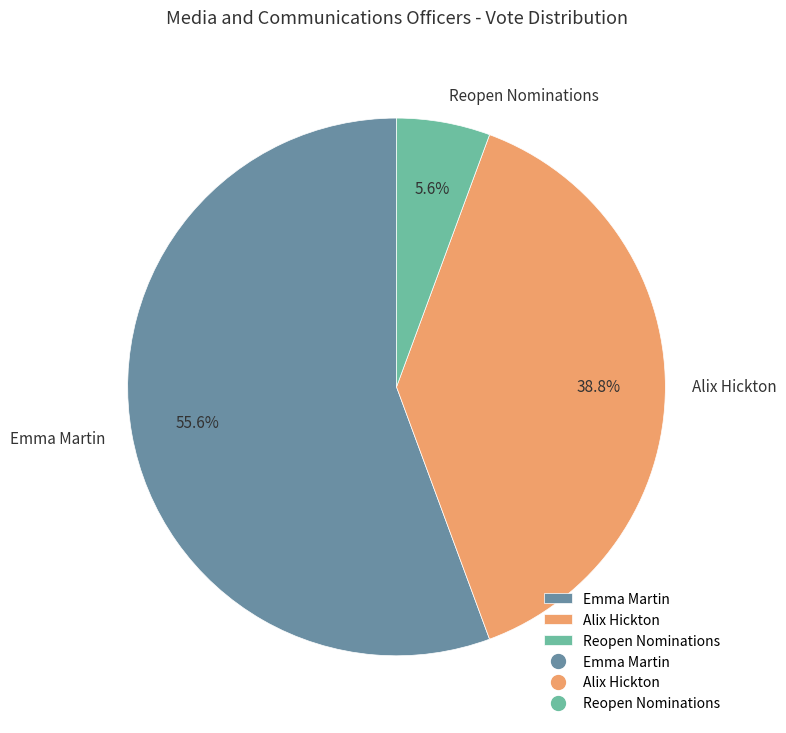

What is the ratio of the value at Alix Hickton to the value at Emma Martin?

0.7